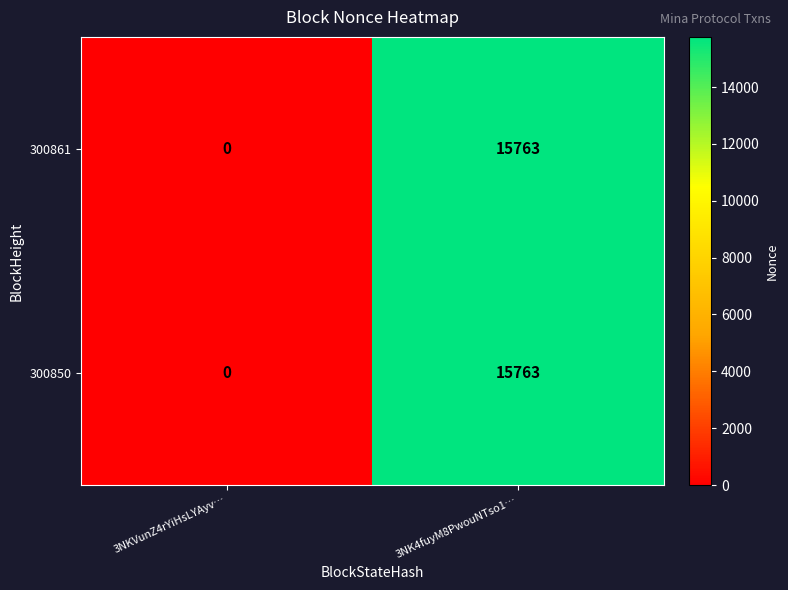

What is the highest value of the 300850 series?

15763